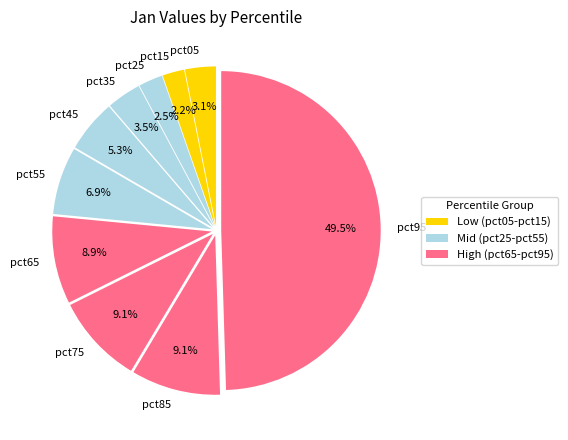

Is the sum of pct75 and pct05 greater than half?

No